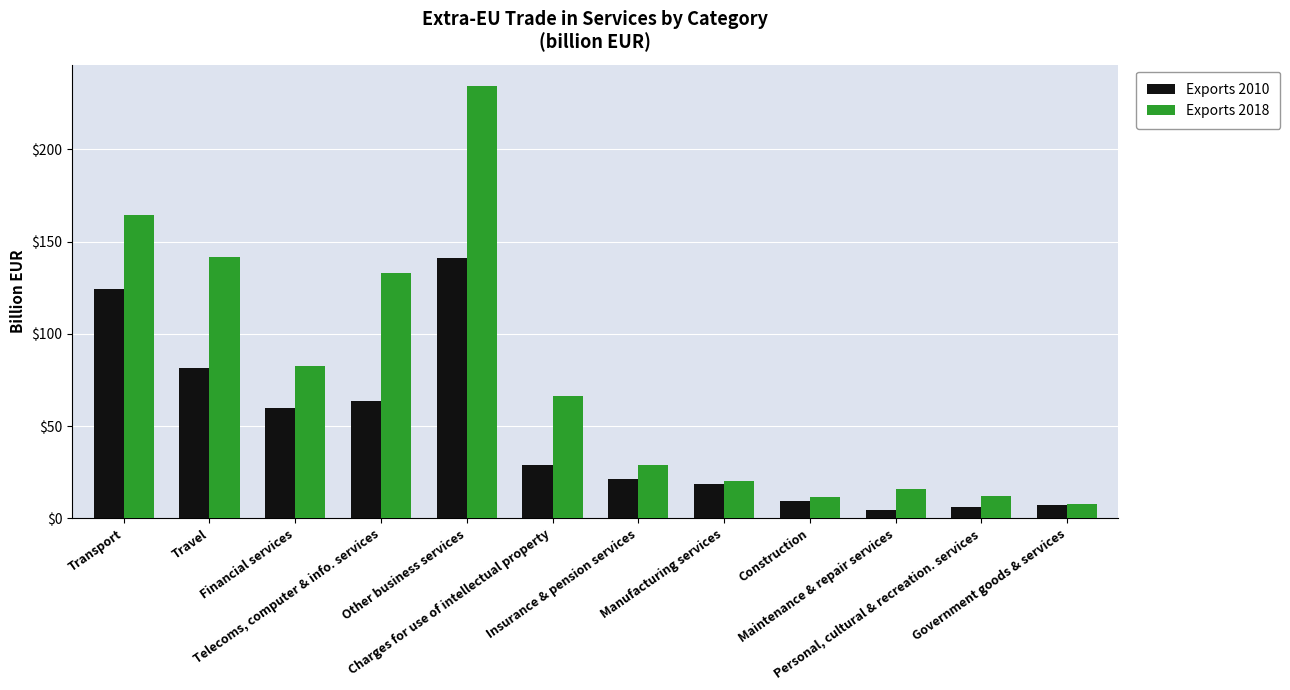

Is the value of Exports 2010 at Other business services greater than the value of Exports 2018 at Transport?

No